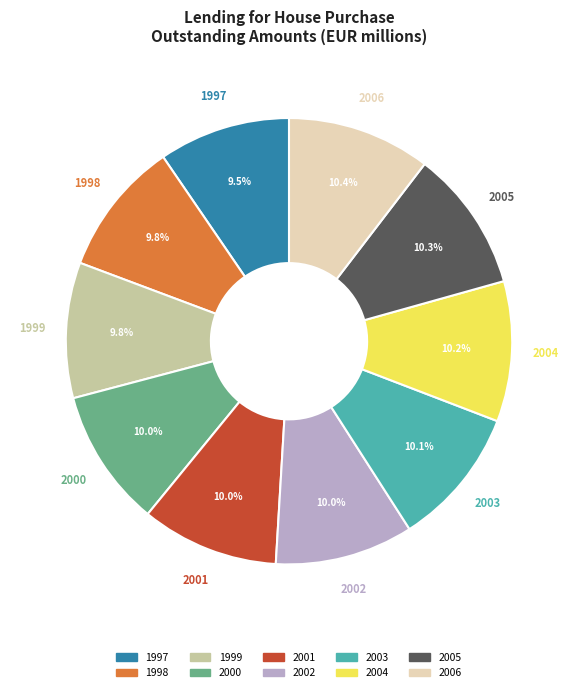

Approximately how many times larger is the value at 2000 compared to 2004?

1.0